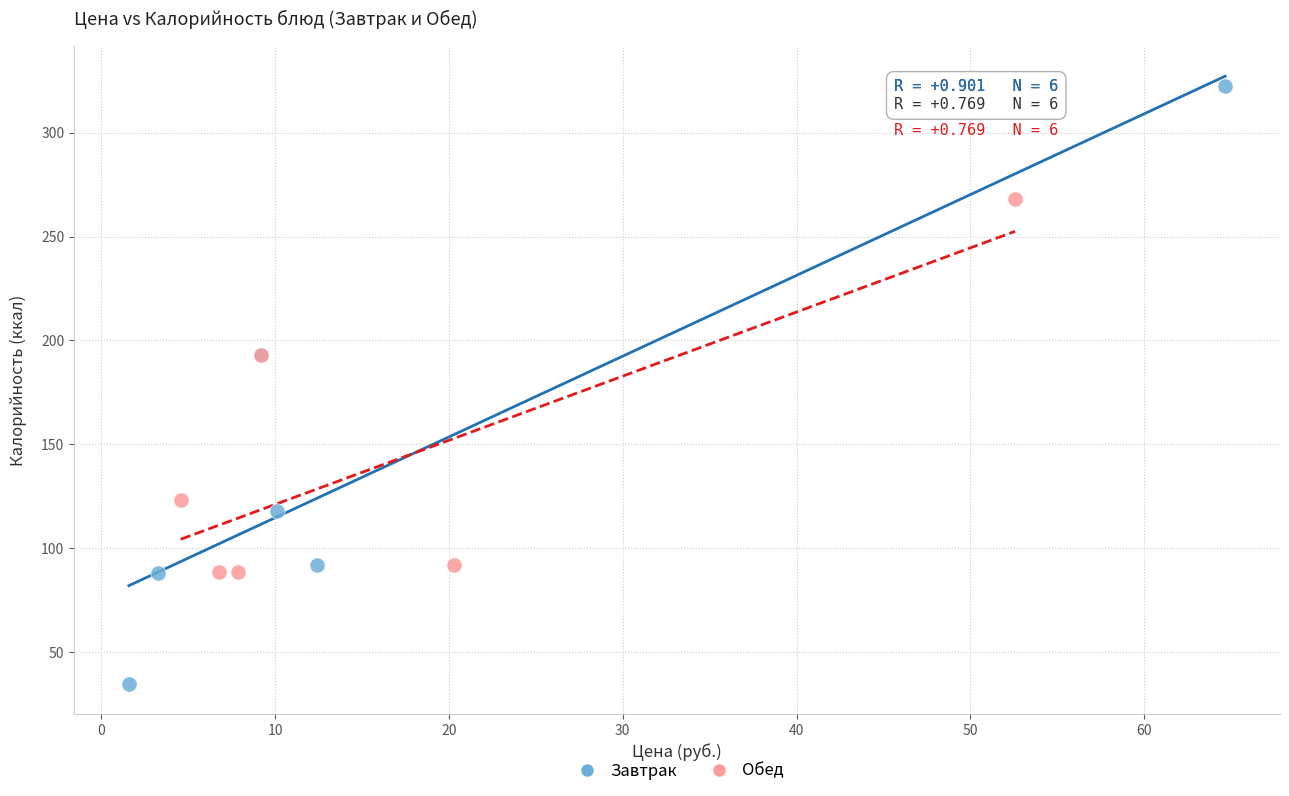

Which series reaches the minimum Y coordinate?

Завтрак